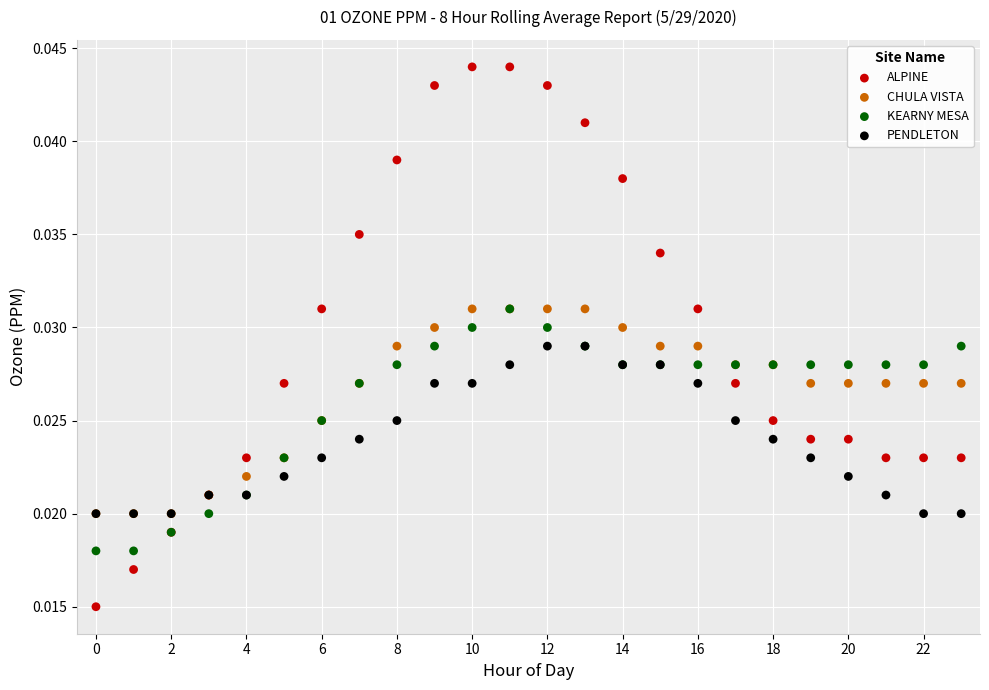

Which series contains the highest Y value?

ALPINE